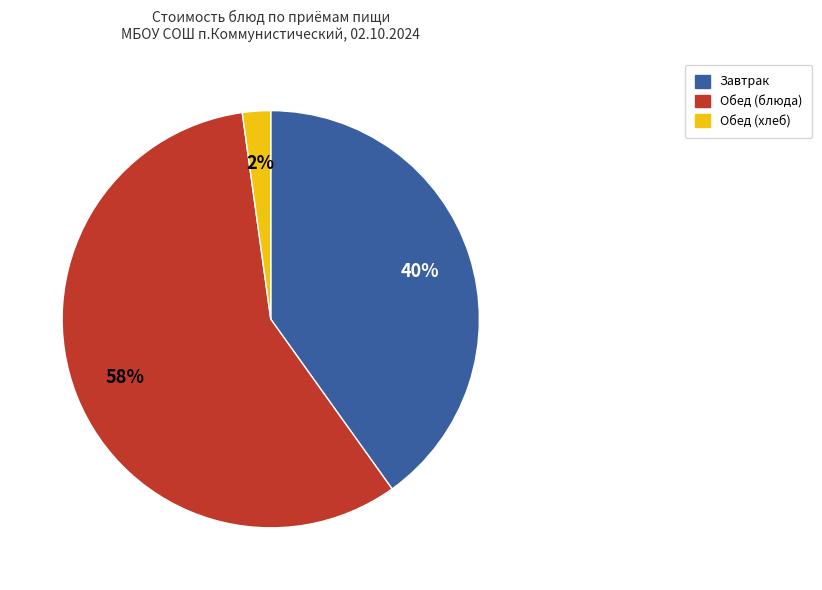

What is the ratio of the value at Завтрак to the value at Обед (блюда)?

0.7